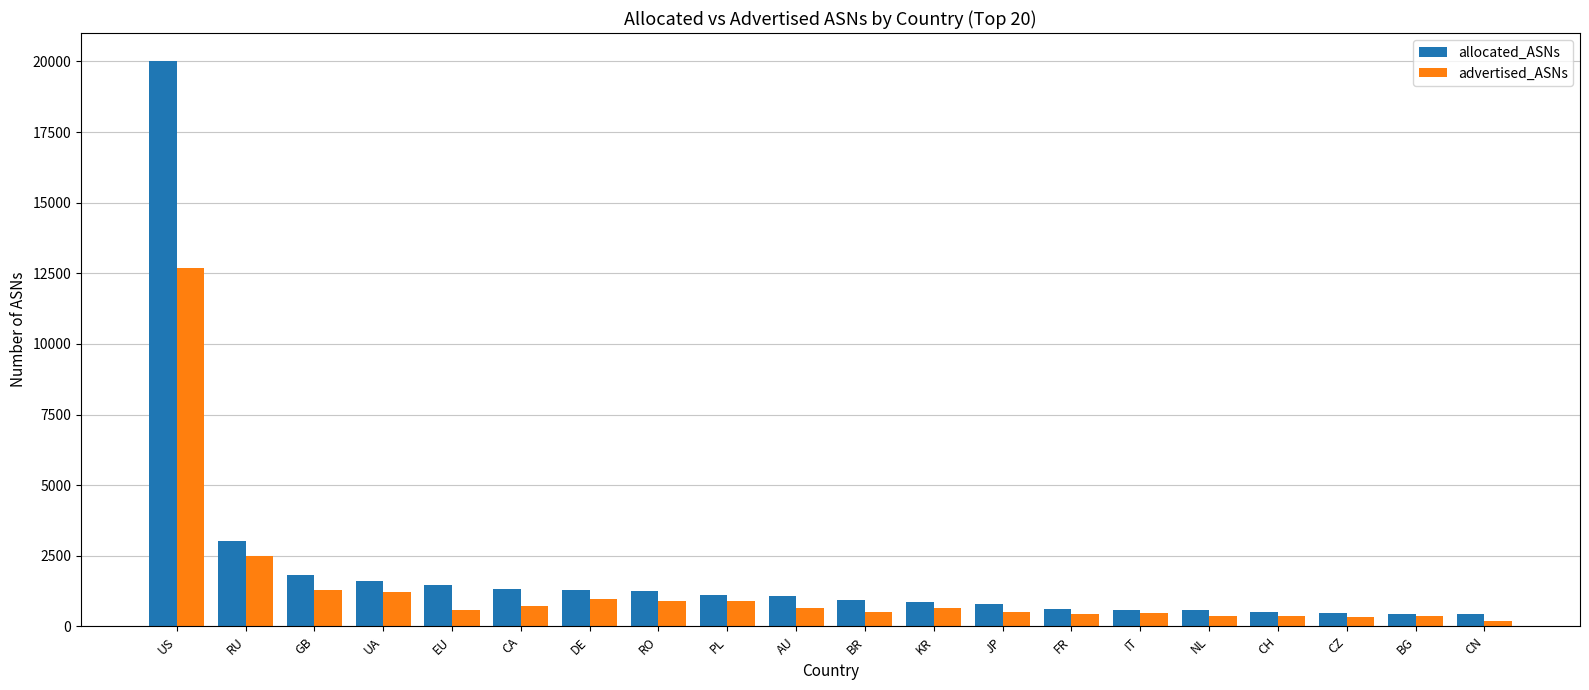

At which label does advertised_ASNs first exceed 650?

US